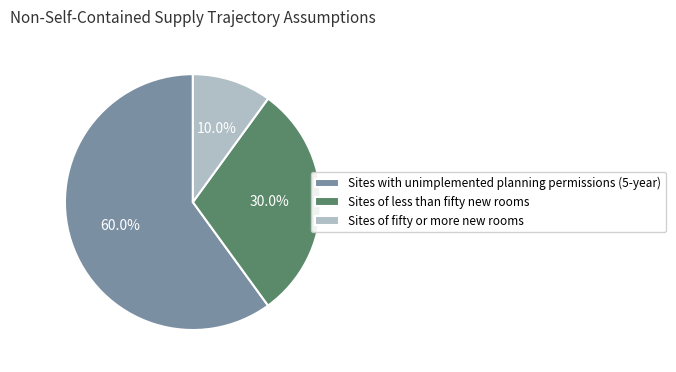

Which slice is the smallest?

Sites of fifty or more new rooms